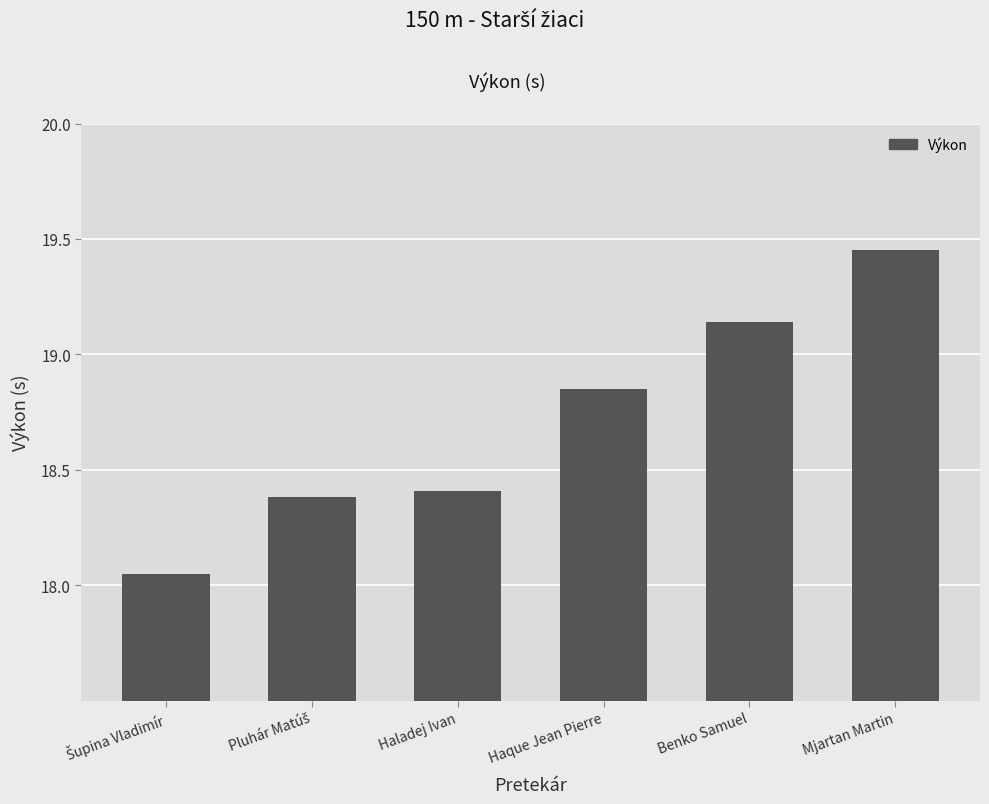

The value at Haladej Ivan is 18.4. True or false?

True